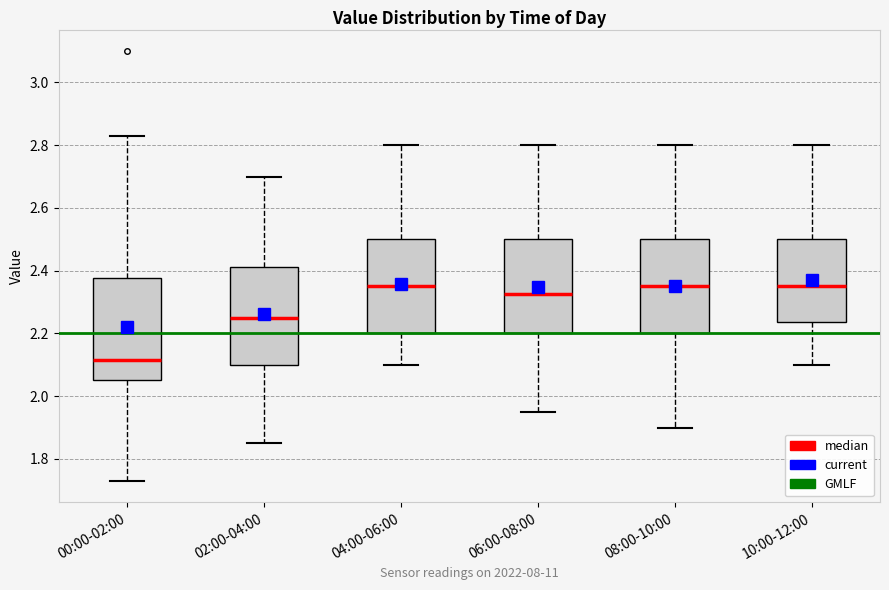

Which box has the lowest median line?

00:00-02:00